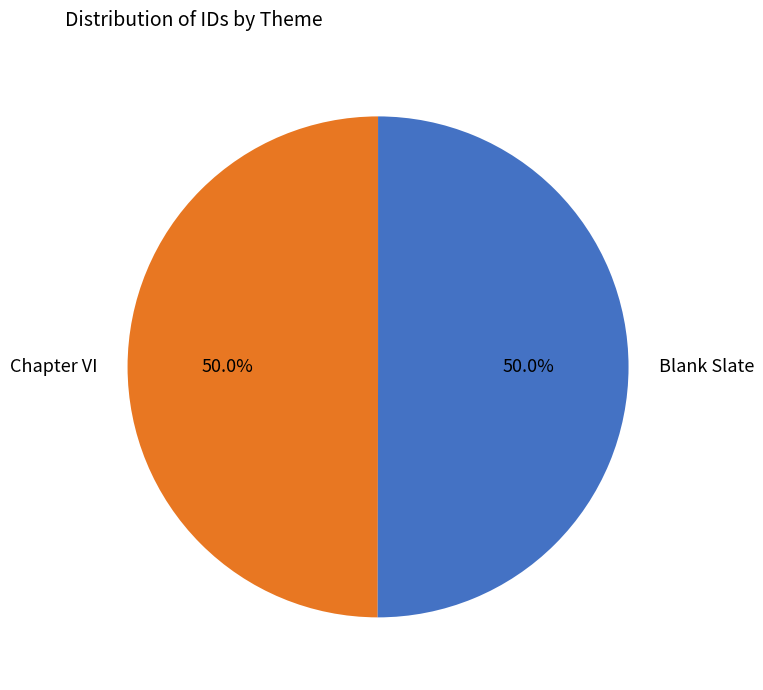

What percentage do Chapter VI and Blank Slate together represent?

100.0%